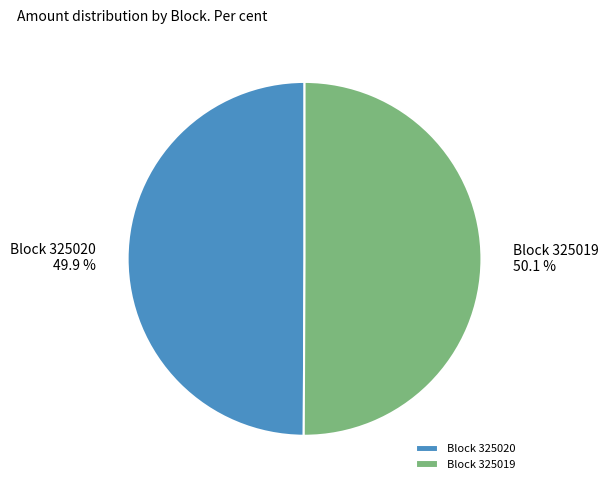

Approximately how many times larger is the value at Block 325020 compared to Block 325019?

1.0